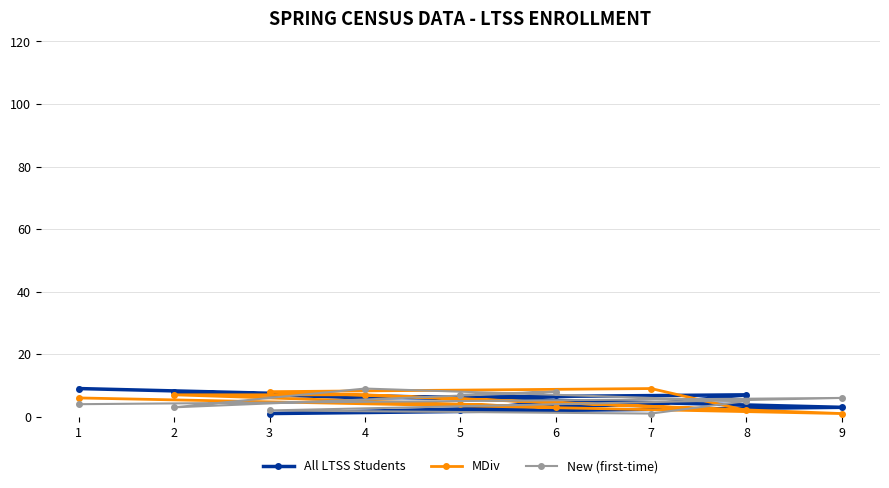

Where is the first local maximum for MDiv?

7